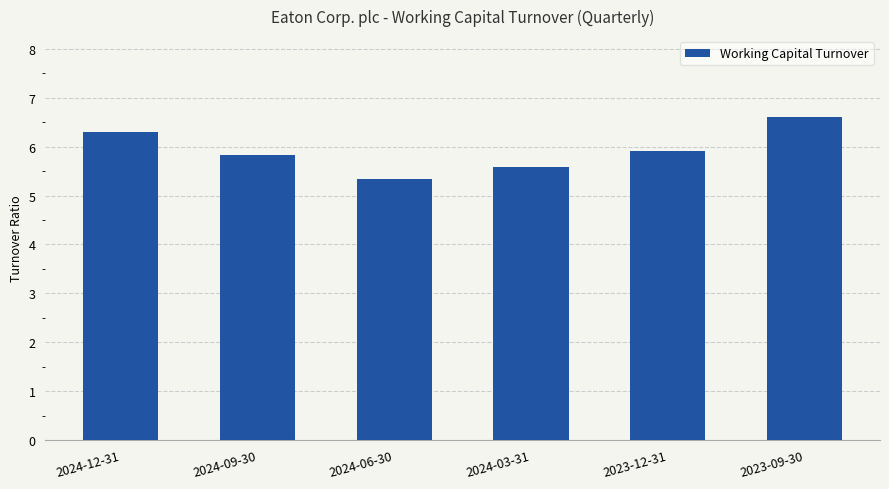

List the labels in order of value, largest first.

2023-09-30, 2024-12-31, 2023-12-31, 2024-09-30, 2024-03-31, 2024-06-30